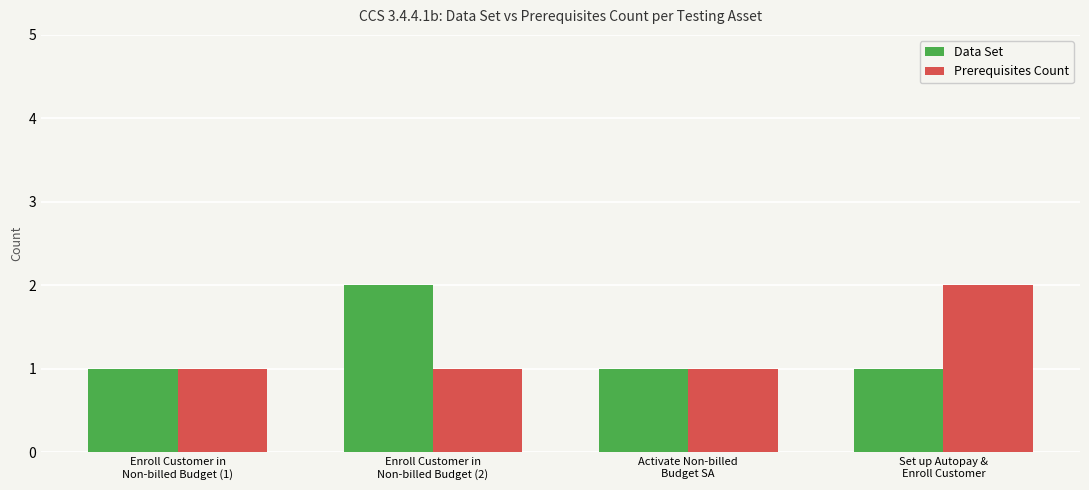

What is the label of the 2nd bar from the left?

Enroll Customer in
Non-billed Budget (2)